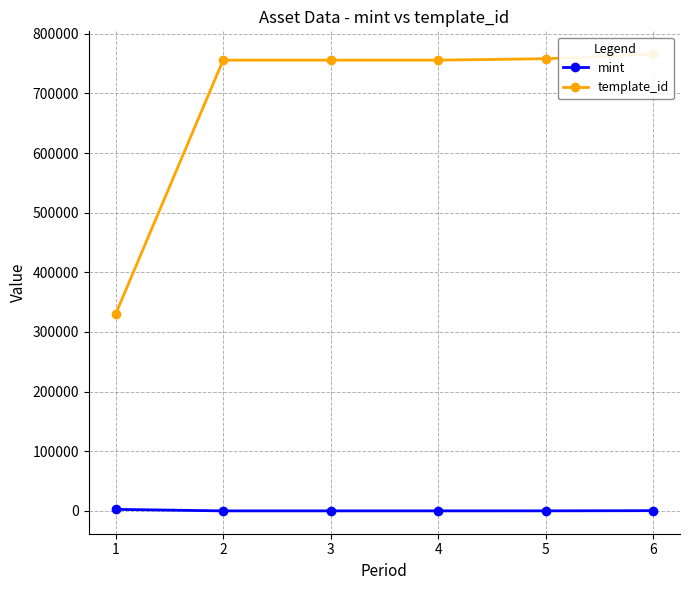

True or false: mint and template_id cross at least once.

False